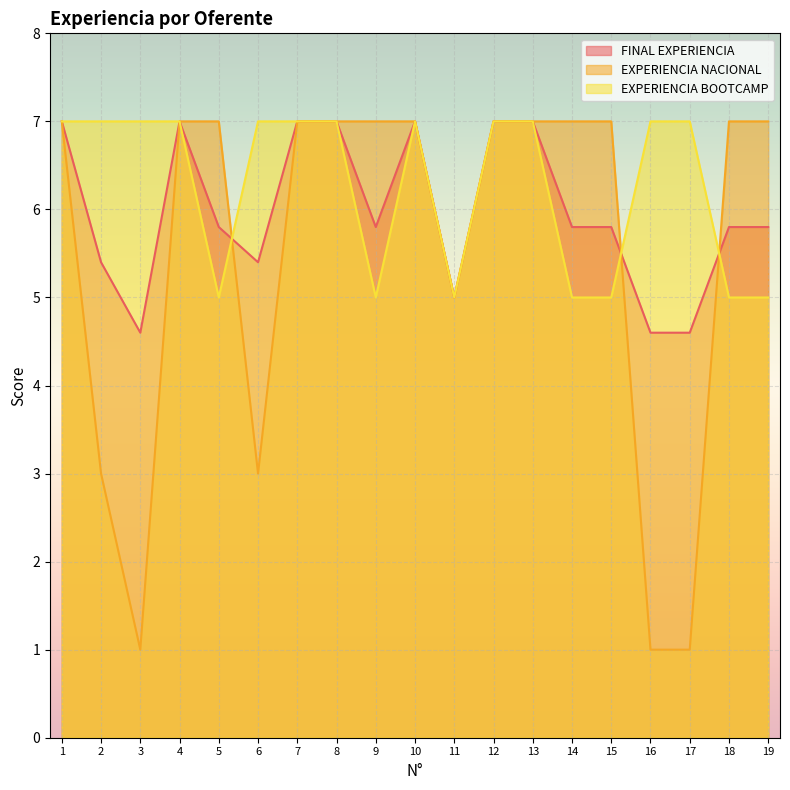

Rank the series by their maximum value, from highest to lowest.

FINAL EXPERIENCIA, EXPERIENCIA NACIONAL, EXPERIENCIA BOOTCAMP